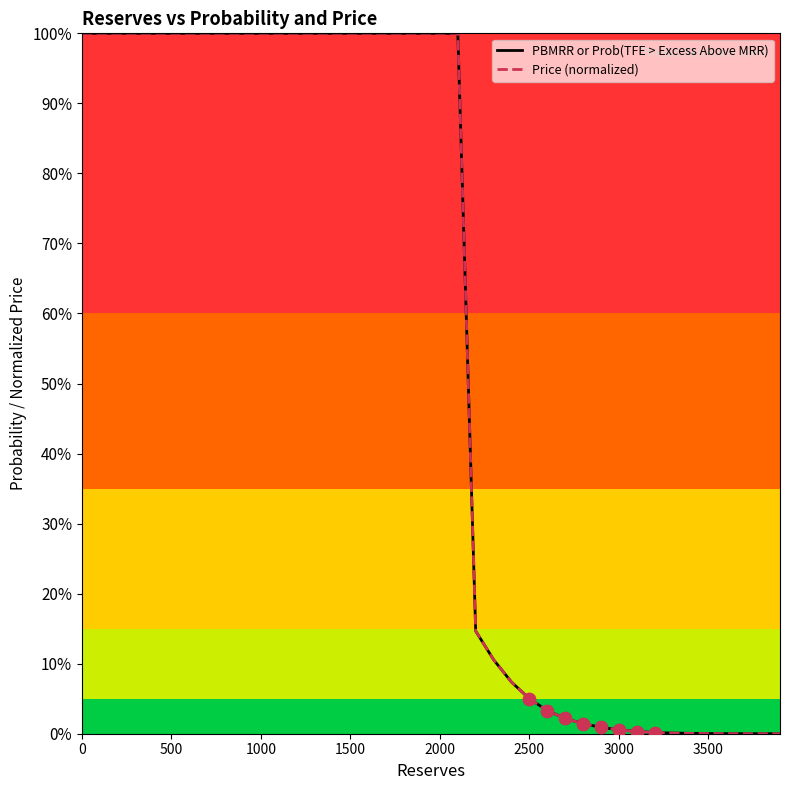

What are all the series names shown in the legend?

PBMRR or Prob(TFE > Excess Above MRR), Price (normalized)